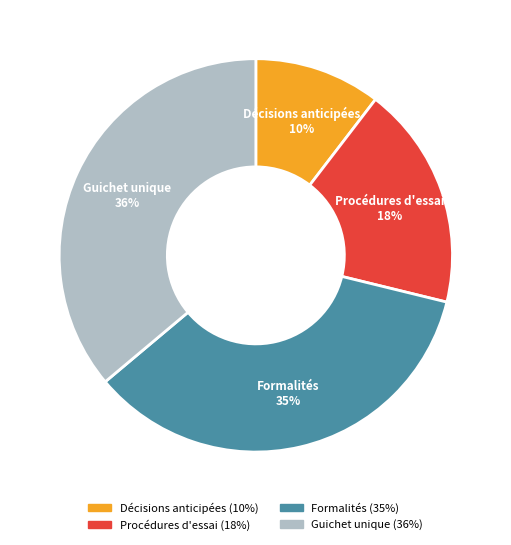

Do Procédures d'essai and Formalités together represent more than half of the pie?

Yes